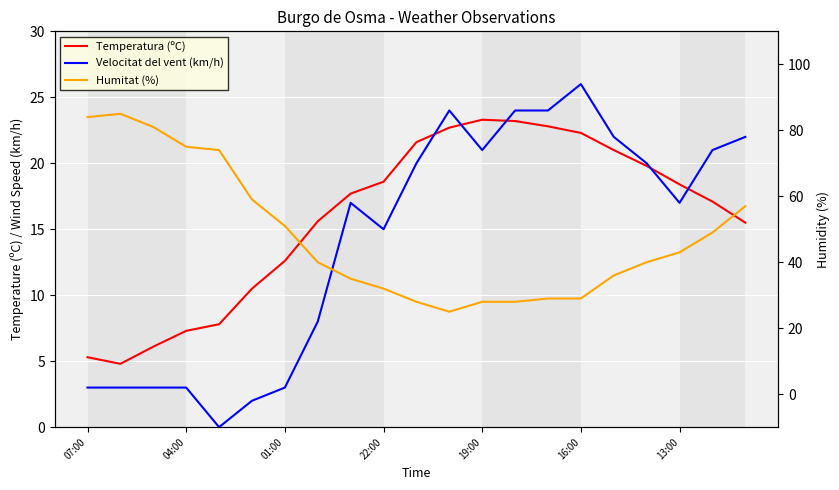

True or false: Temperatura (ºC) has a value of 5.3 at 07:00.

True